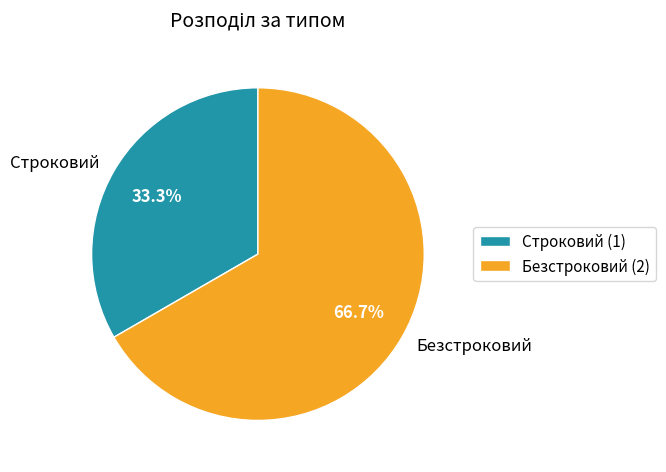

How much of the chart is everything except Строковий?

66.7%